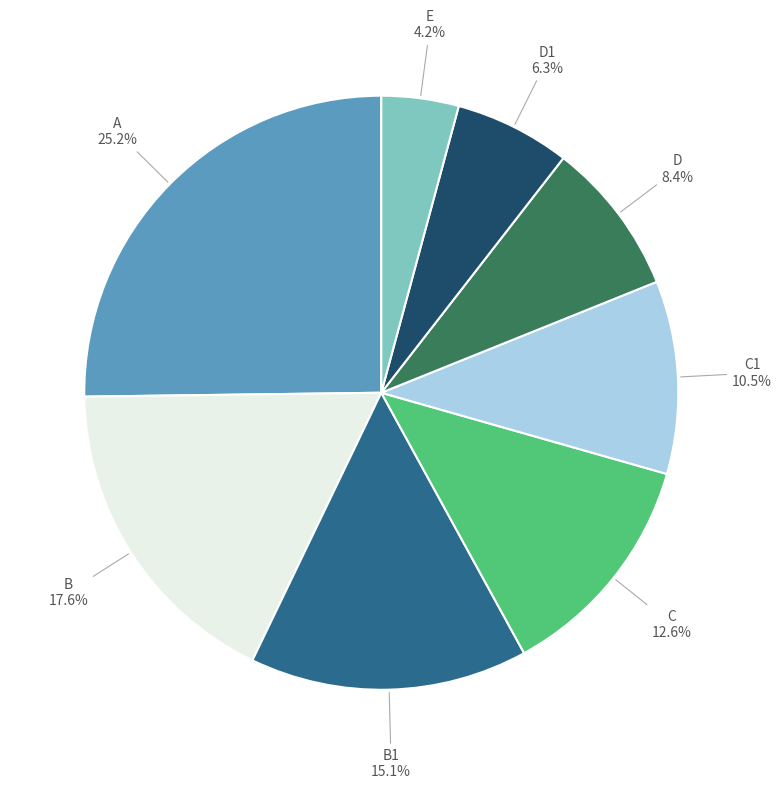

Is there a majority slice in this chart?

No